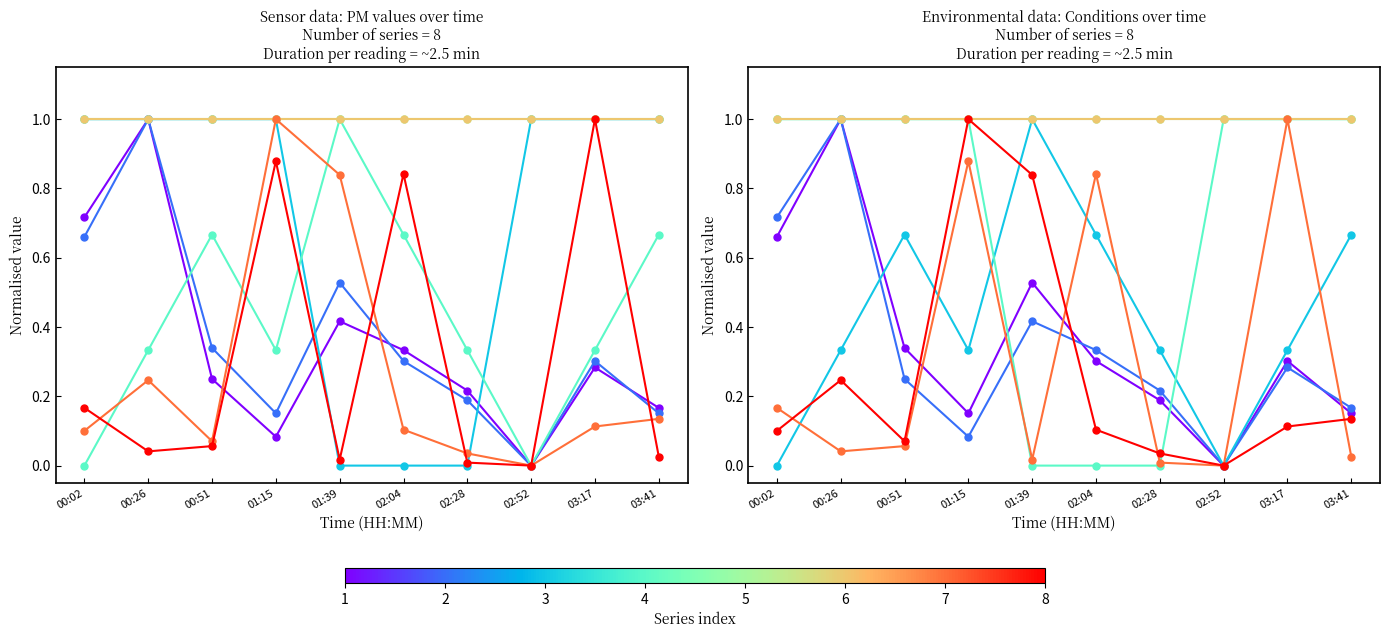

Where is SDS_P2 nearest to the value 0?

02:52